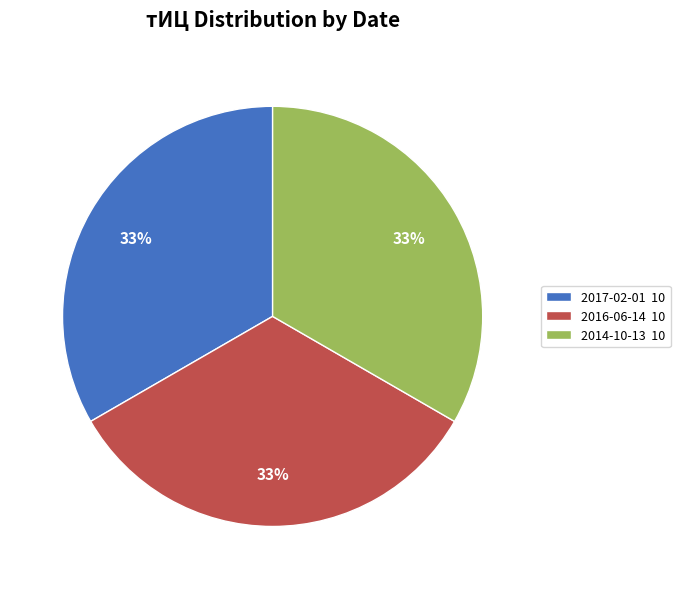

Is 2016-06-14 10 the majority of the pie?

No